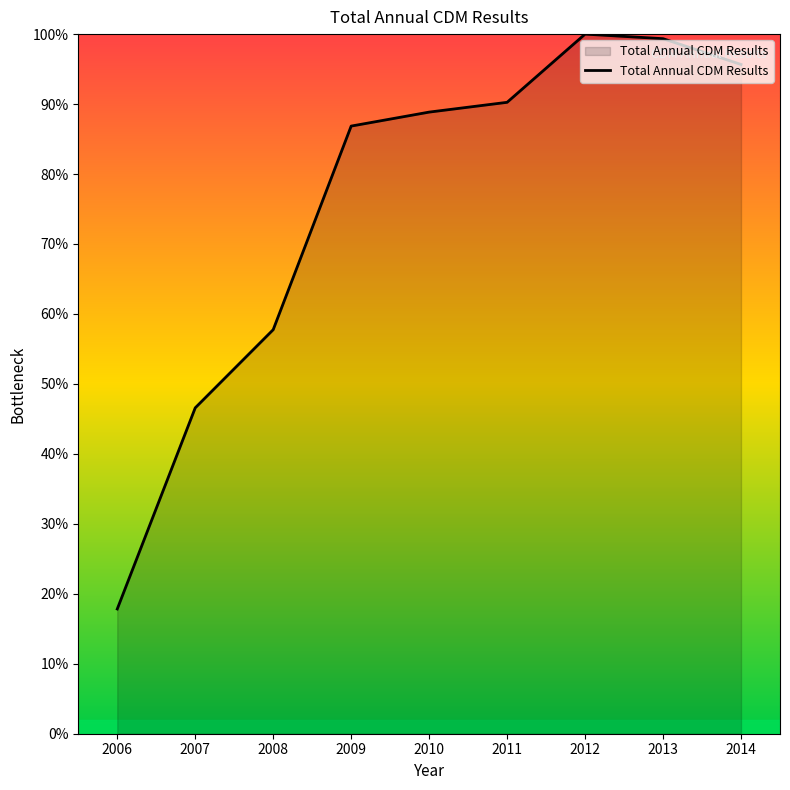

What is the sum of all values?

683.1